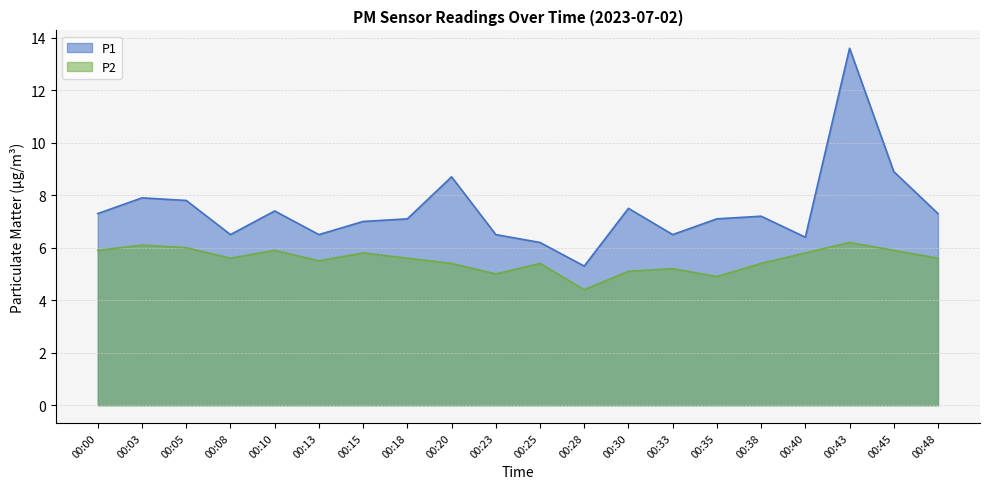

What is the value of the P1 point at the 6th from the left?

6.5